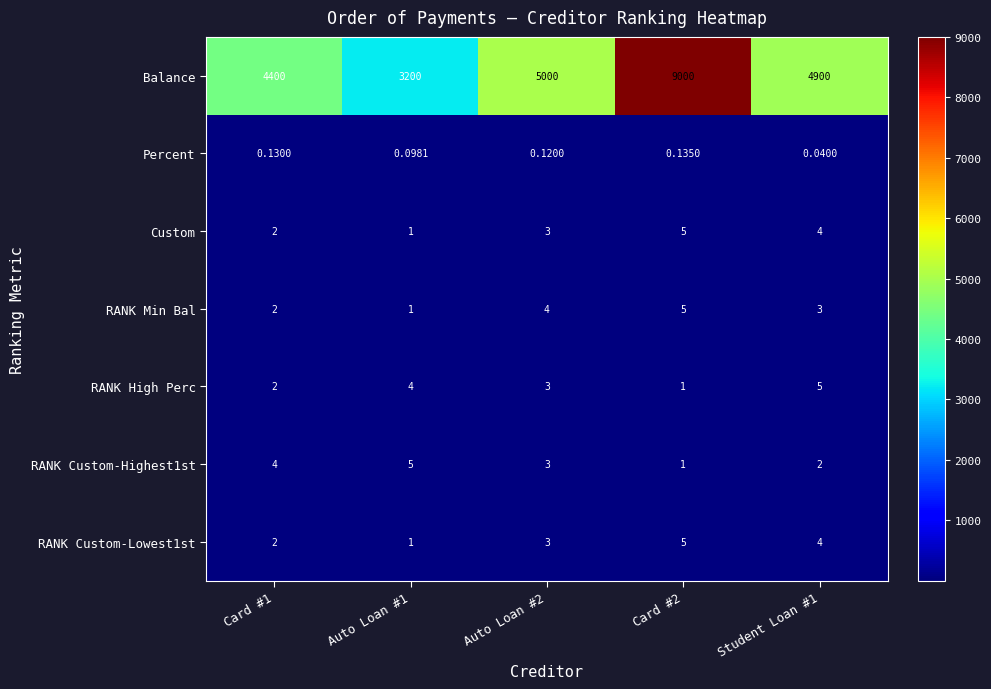

Between Card #2 and Student Loan #1, which series saw the biggest shift?

Balance